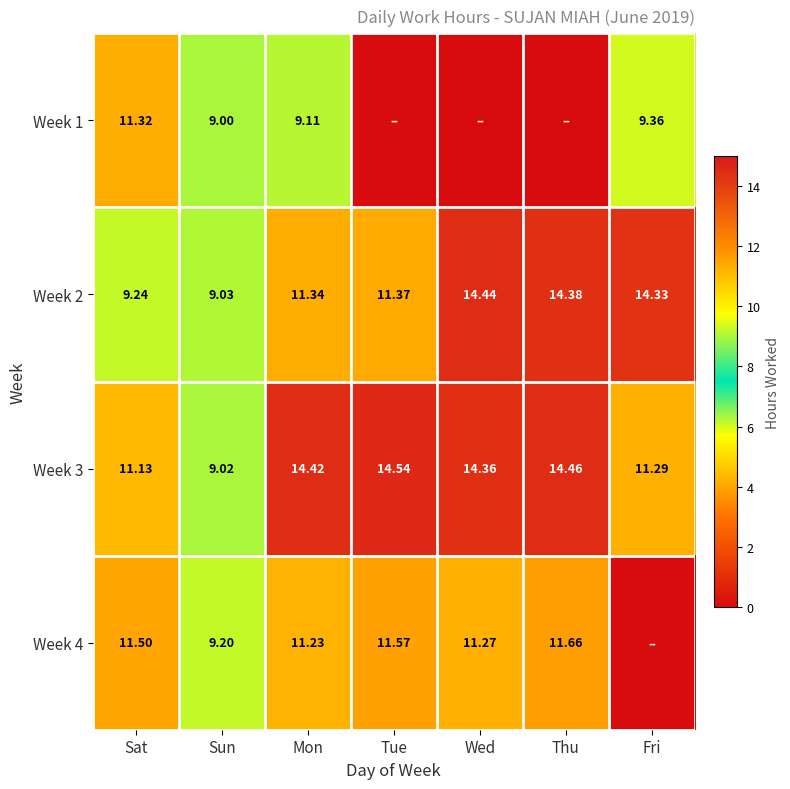

At which label is Week 3 closest to 11?

Sat